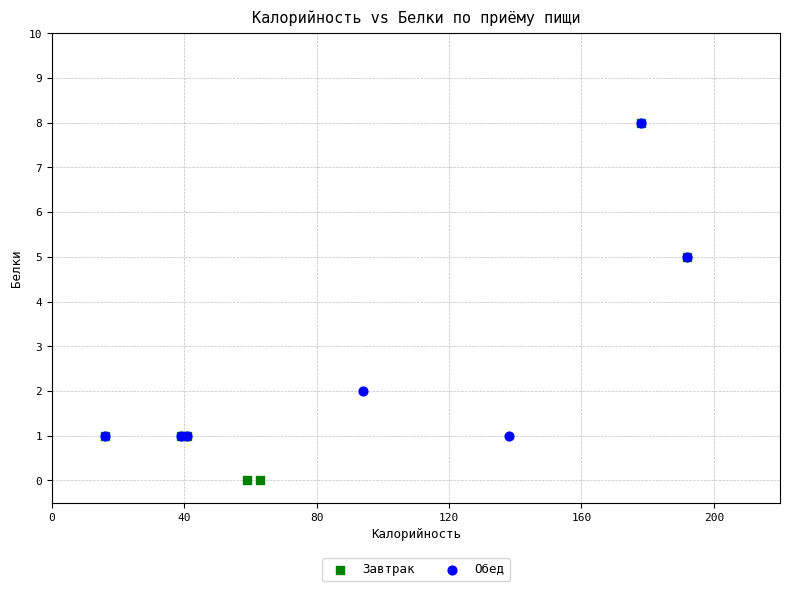

Which series has the largest Y range (max minus min)?

Завтрак